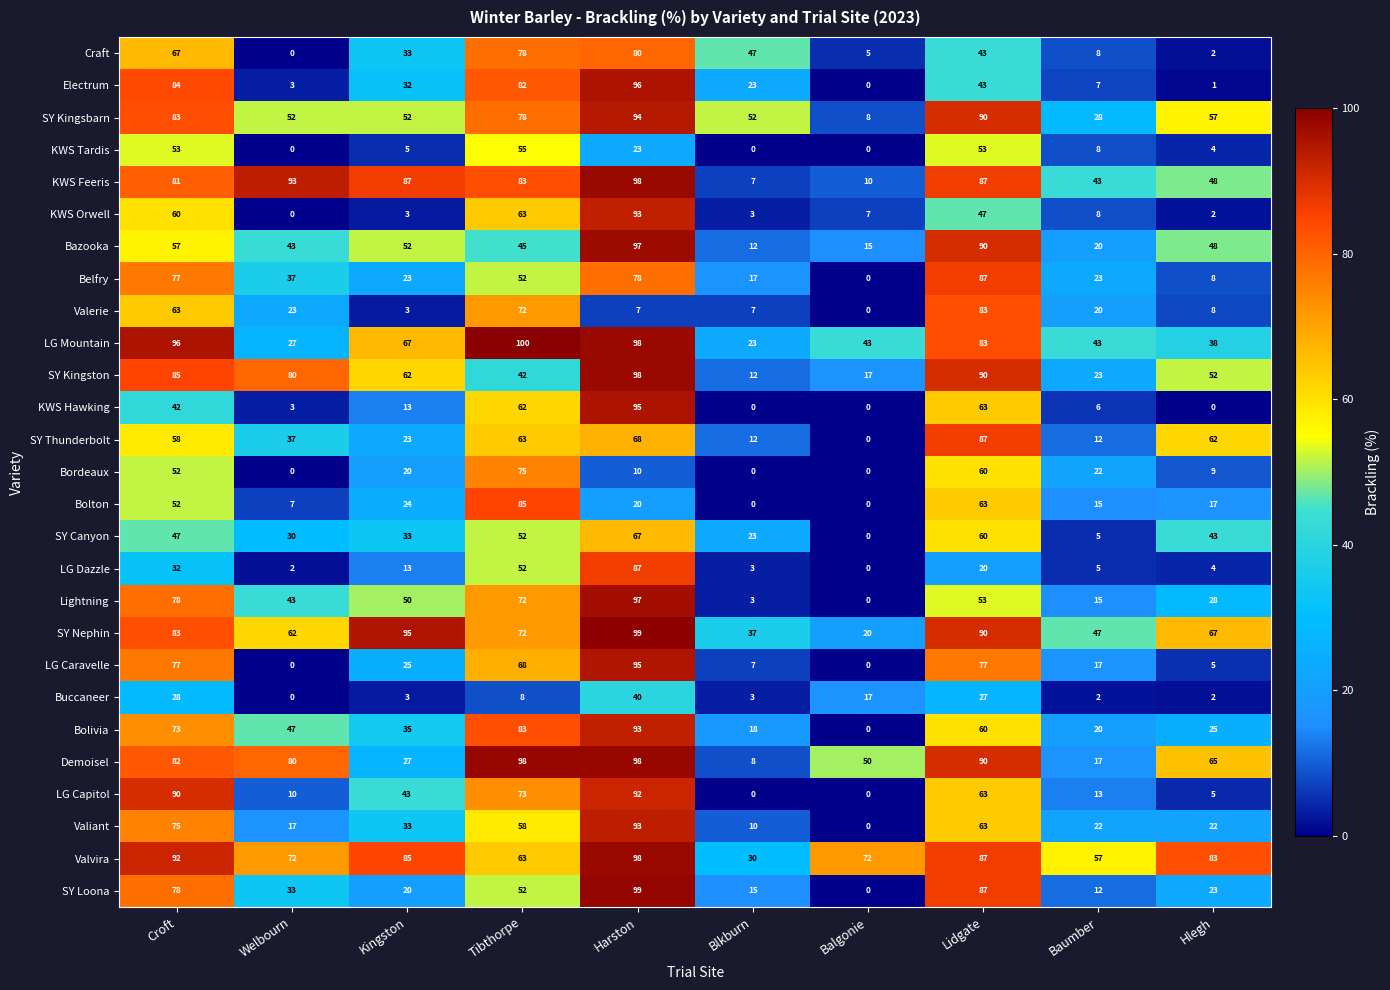

Which series has the widest spread of values?

SY Loona